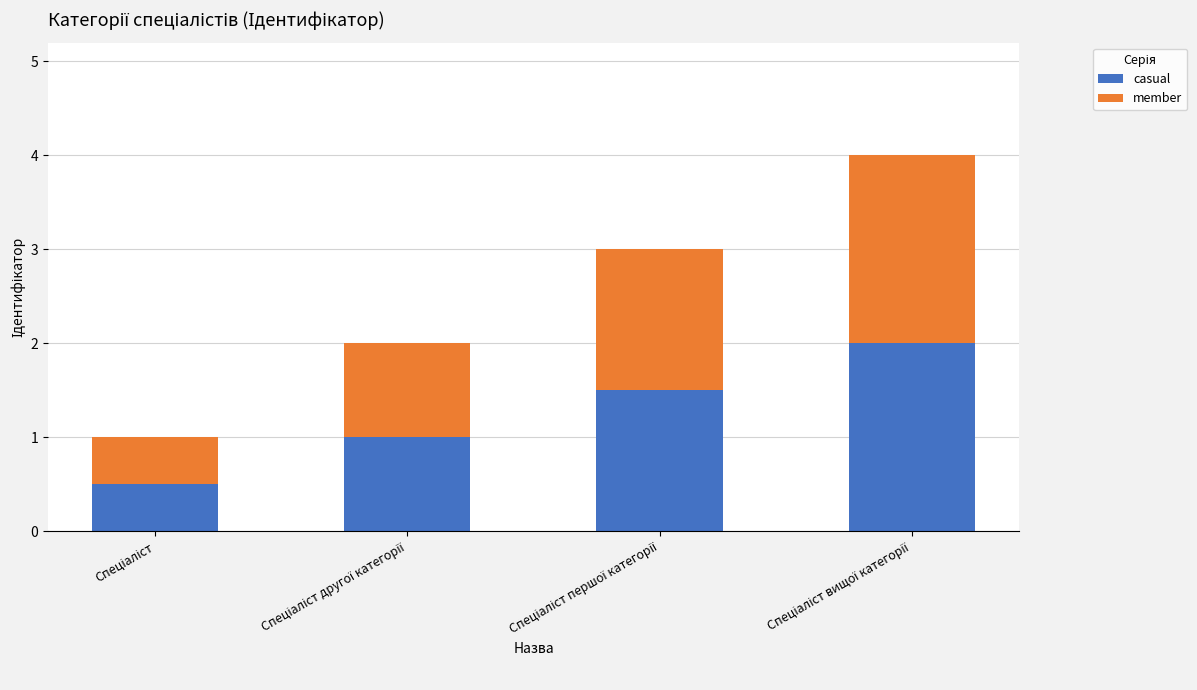

How many categories are shown in the chart?

4